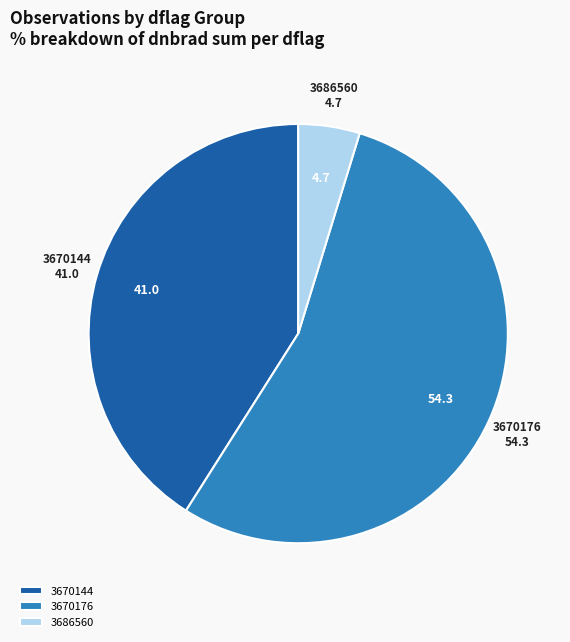

The 3670176 slice represents 1% of the pie. True or false?

False